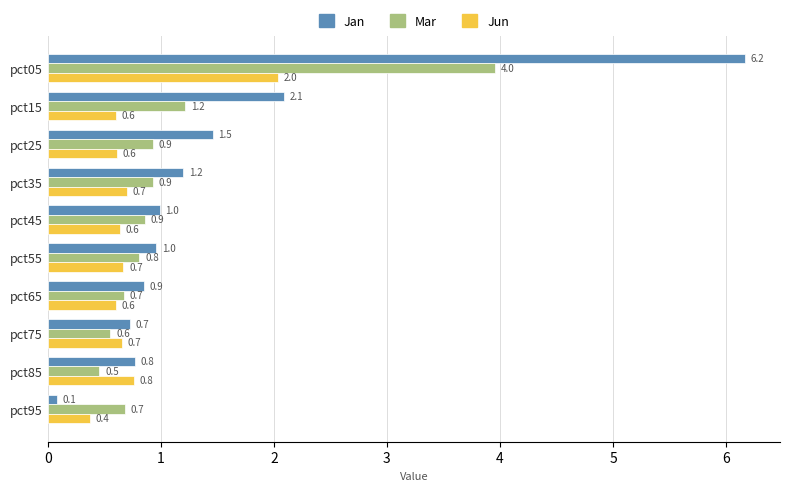

Count the Jun values in the range 0 to 1.

9